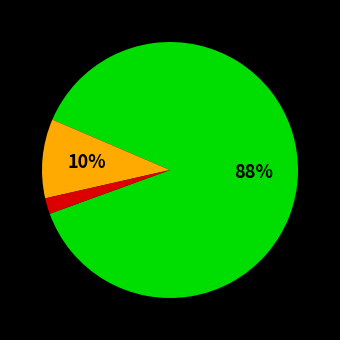

To the nearest percent, what is the difference between the largest and smallest slice percentages?

86%